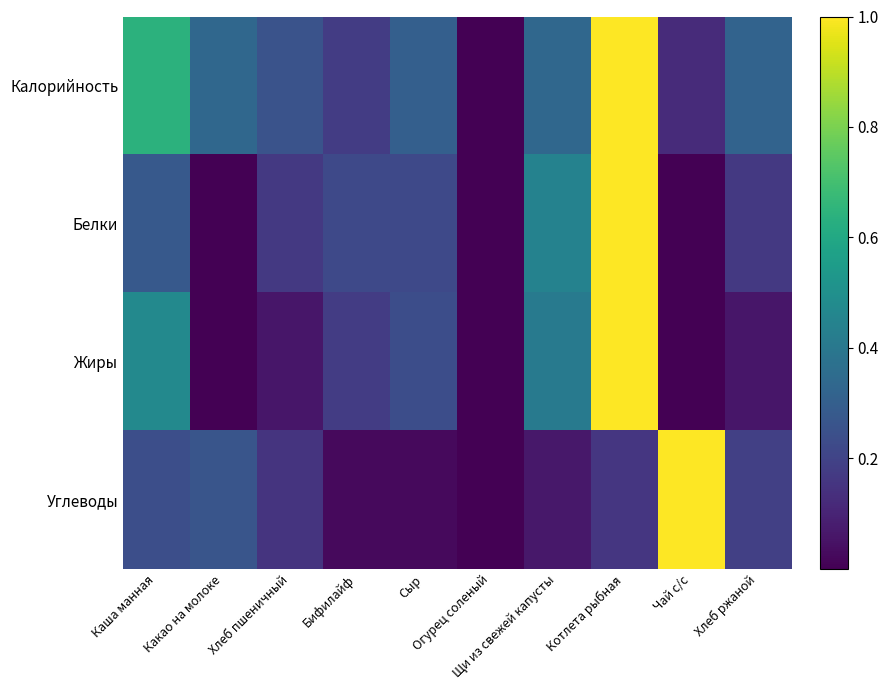

What is the maximum value shown in the chart?

1.0